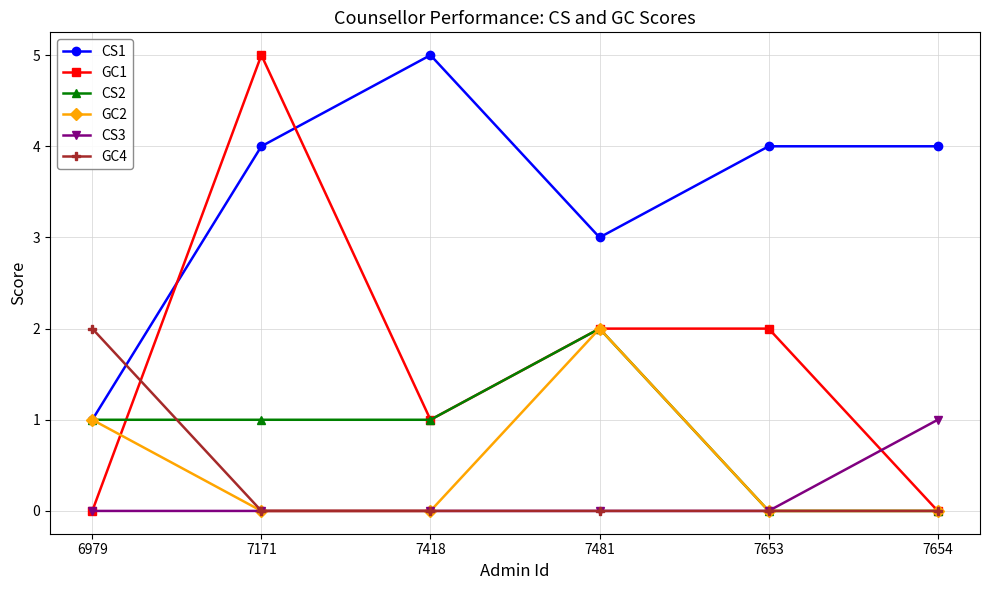

How many categories are shown in the chart?

6